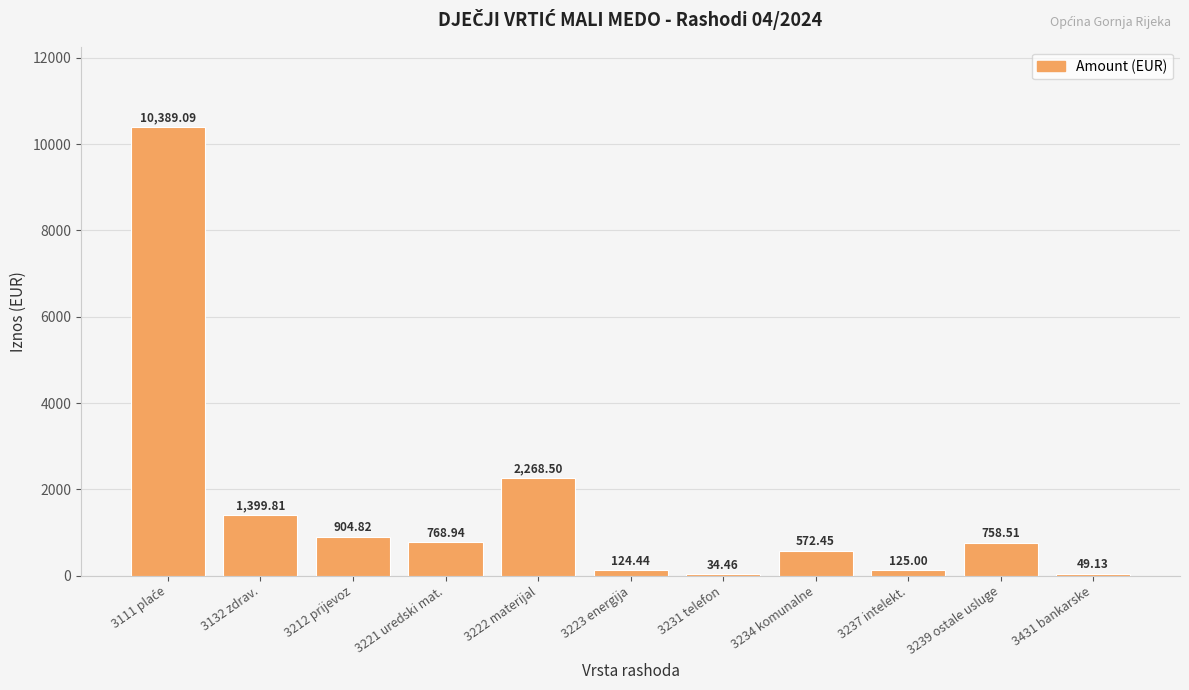

What is the sum of all values?

17395.2